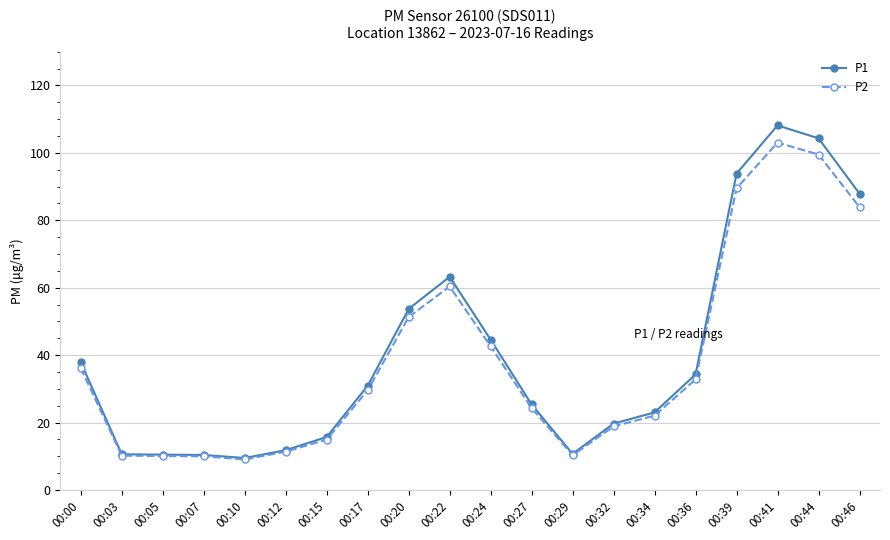

Is it true that P1 equals 12.6 at 00:34?

False